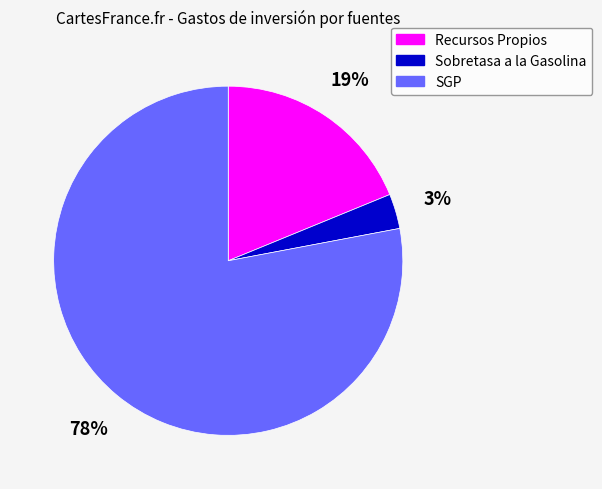

To the nearest percent, what portion does Sobretasa a la Gasolina represent?

3%